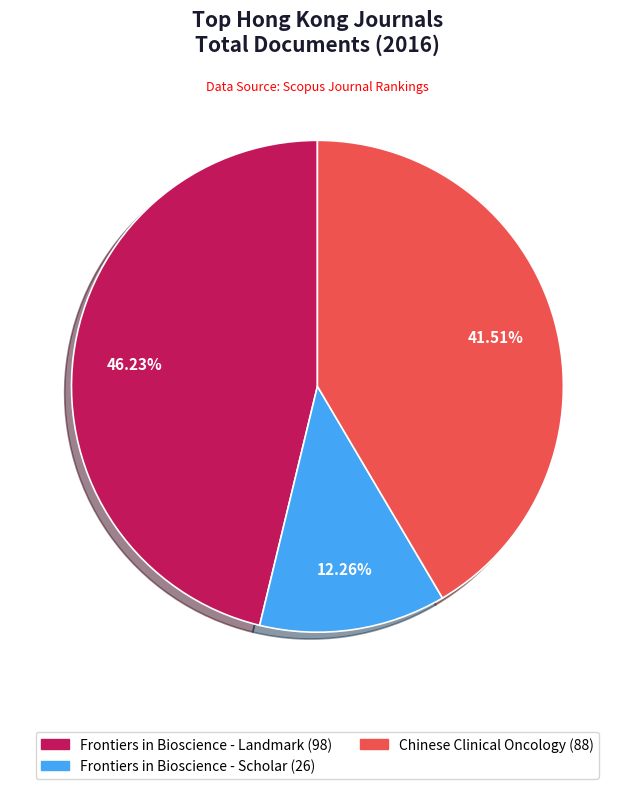

Which category has the biggest portion of the pie?

Frontiers in Bioscience - Landmark